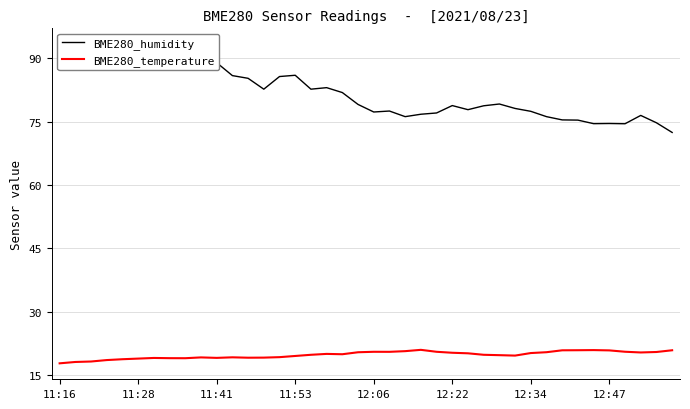

Between 28 and 32, which series saw the biggest shift?

BME280_humidity